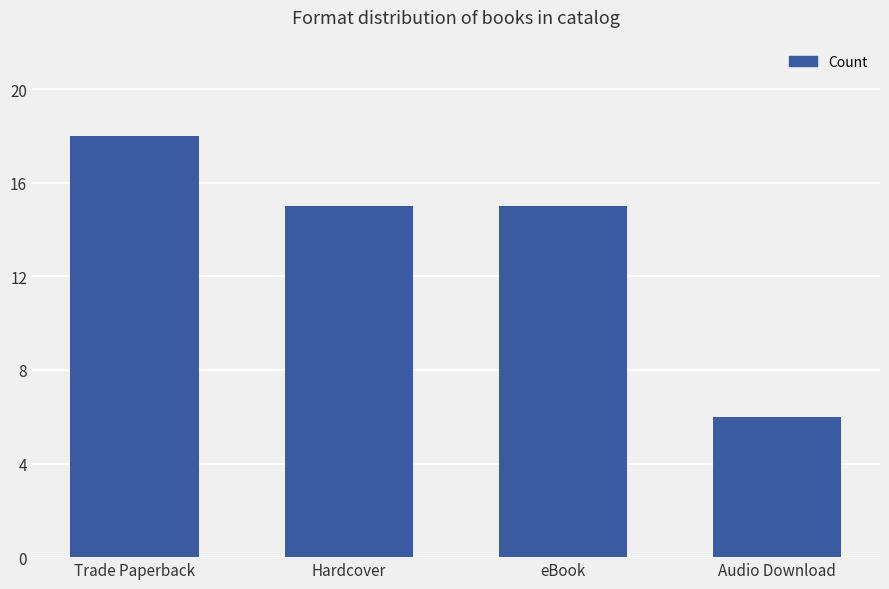

What is the label of the 2nd bar from the right?

eBook